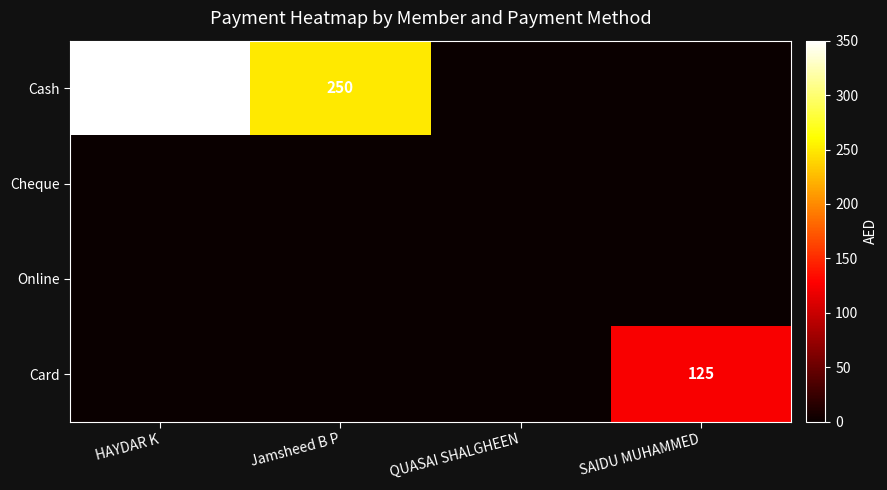

The Card series shows 222 at SAIDU MUHAMMED. True or false?

False